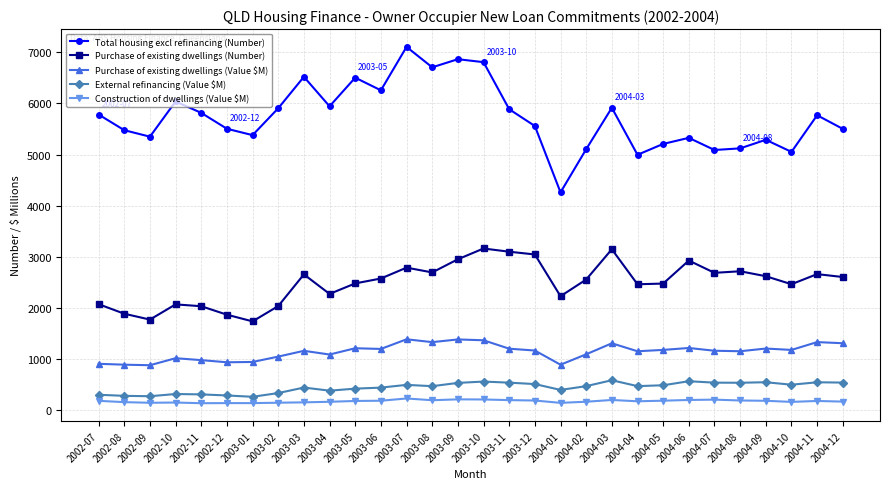

What are all the series names shown in the legend?

Total housing excl refinancing (Number), Purchase of existing dwellings (Number), Purchase of existing dwellings (Value $M), External refinancing (Value $M), Construction of dwellings (Value $M)